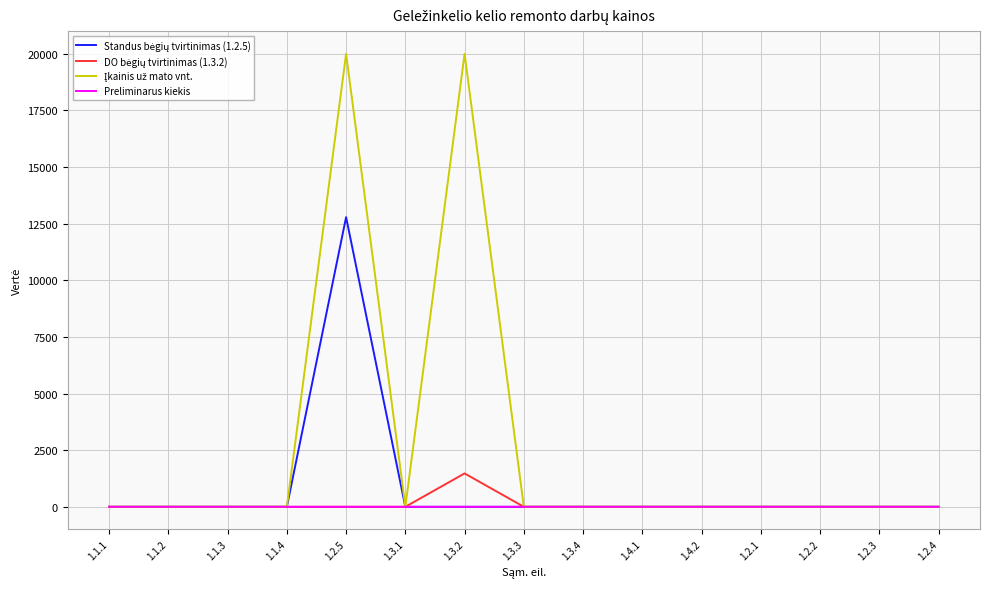

The value of Preliminarus kiekis at 1.1.3 is 0.0. True or false?

True